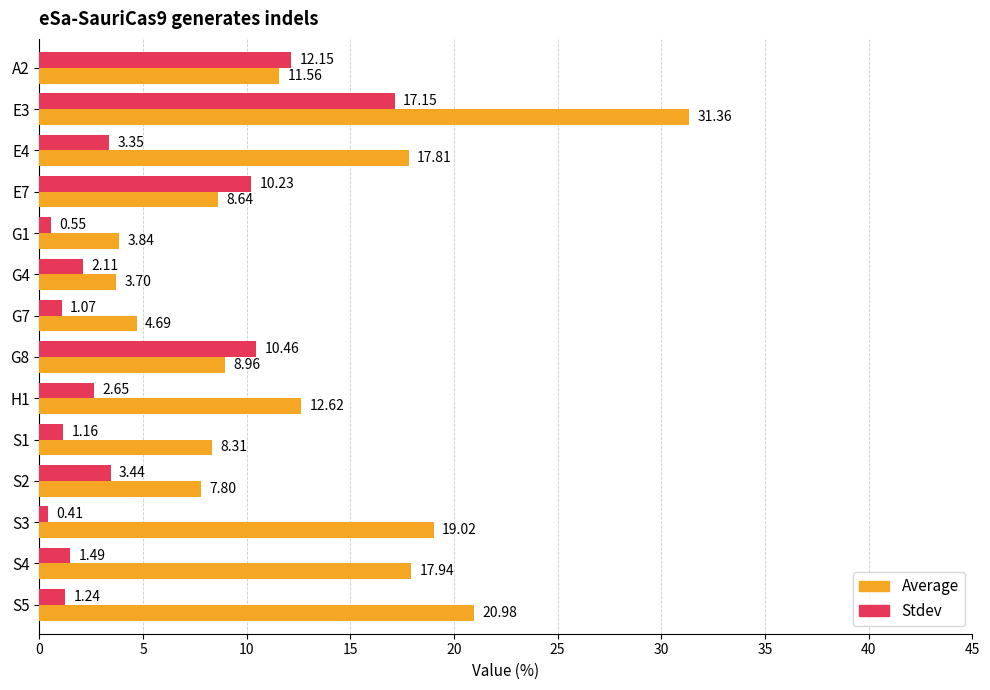

List the series in order of their overall mean, lowest first.

Stdev, Average